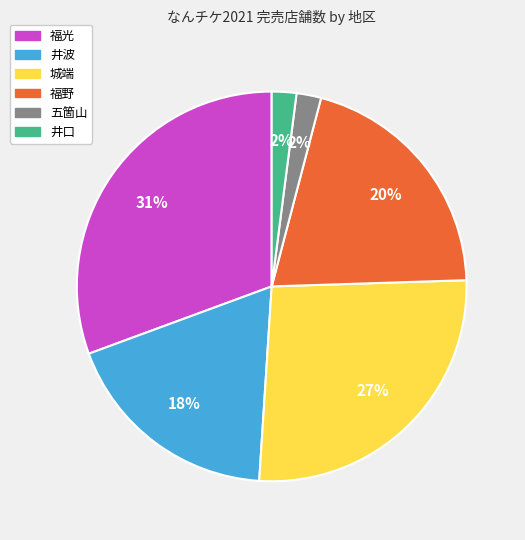

To the nearest percent, what portion does 井波 represent?

18%